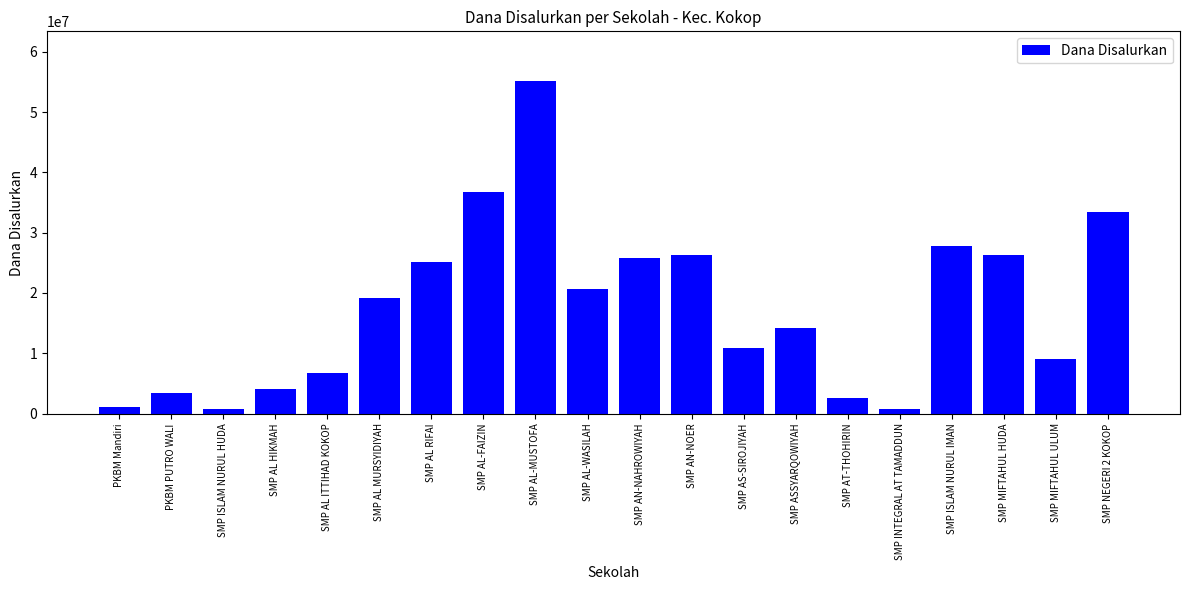

Which label corresponds to the largest value in the chart?

SMP AL-MUSTOFA